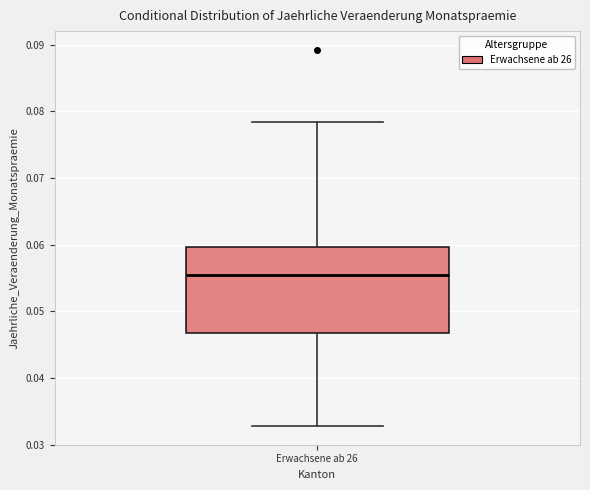

Transcribe this box plot: give where the median line is, the range the box spans, and where the two whiskers end, as read against the y-axis. The values are not printed on the chart, so give them approximately, as read against the axis.

median 0.056, box 0.047 to 0.060, whiskers 0.033 to 0.078